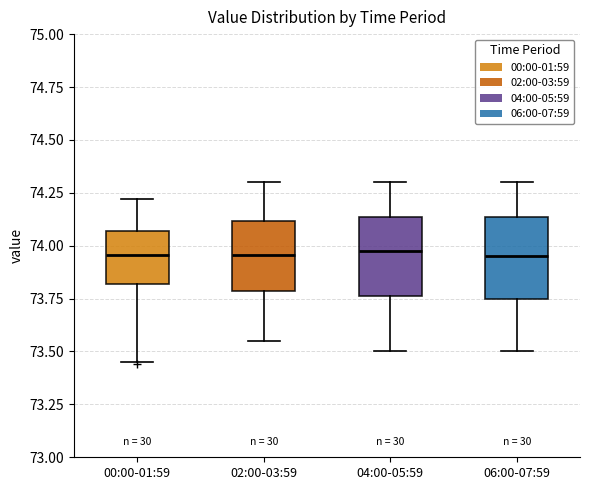

Reading left to right, transcribe this box plot: for each box, give where its median line is, the range the box spans, and where its two whiskers end, as read against the y-axis. The values are not printed on the chart, so give them approximately, as read against the axis.

00:00-01:59: median 73.95, box 73.80 to 74.05, whiskers 73.45 to 74.20
02:00-03:59: median 73.95, box 73.80 to 74.10, whiskers 73.55 to 74.30
04:00-05:59: median 74.00, box 73.75 to 74.15, whiskers 73.50 to 74.30
06:00-07:59: median 73.95, box 73.75 to 74.15, whiskers 73.50 to 74.30